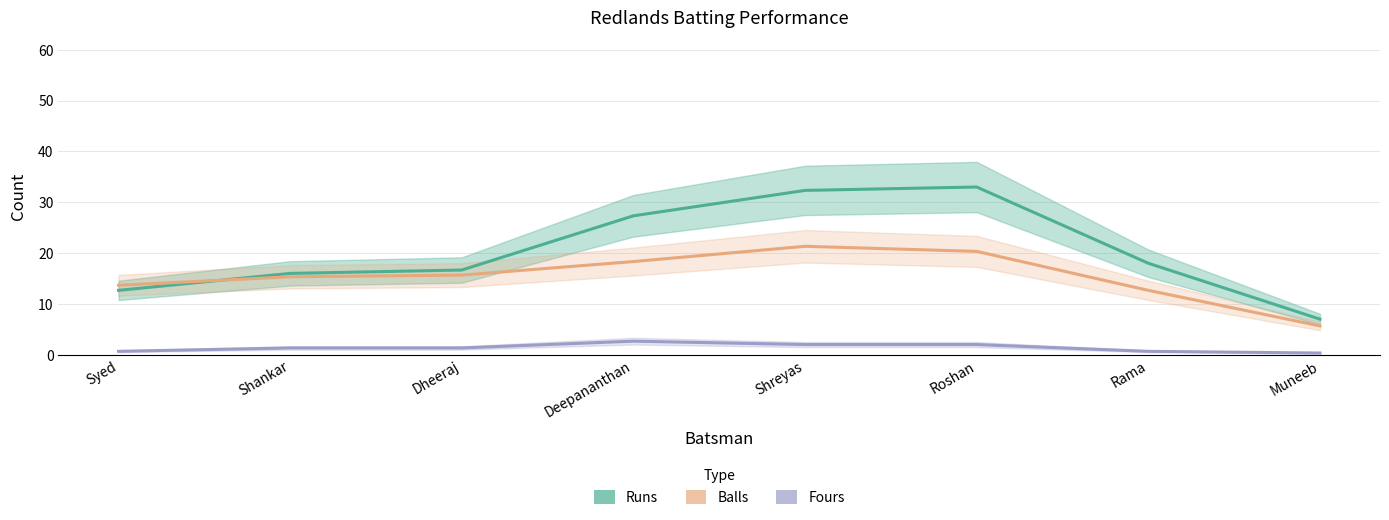

What is the label of the 8th point from the left?

Muneeb